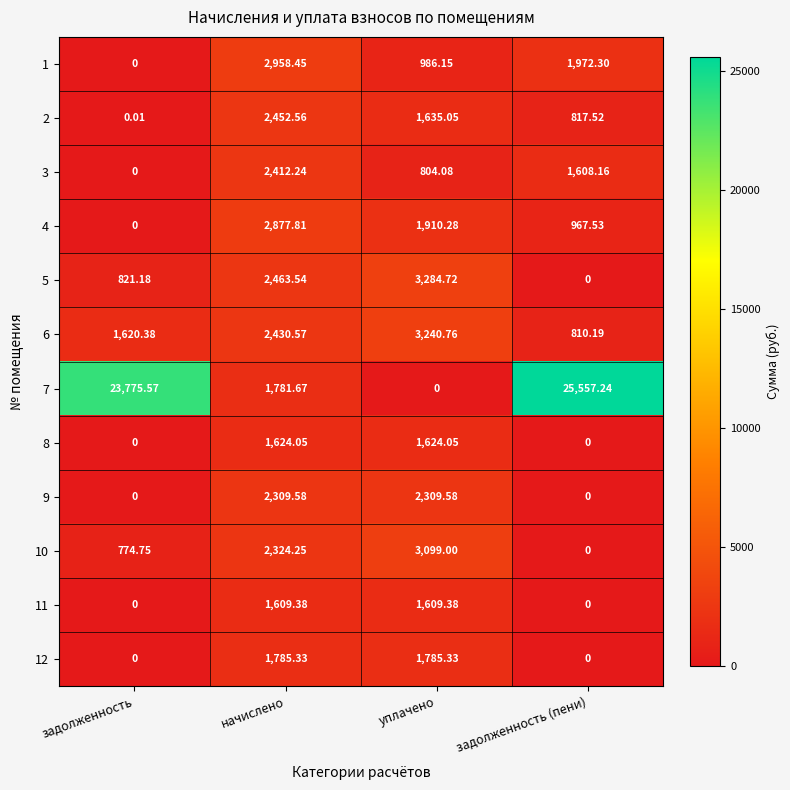

At which label does 5 reach its peak?

уплачено